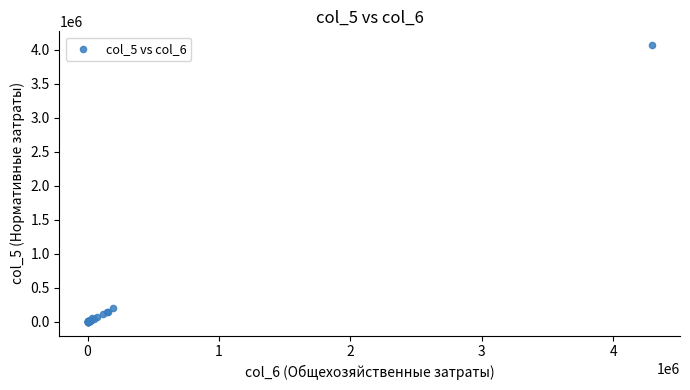

What Y value in the scatter plot is closest to 2032835?

195143.0